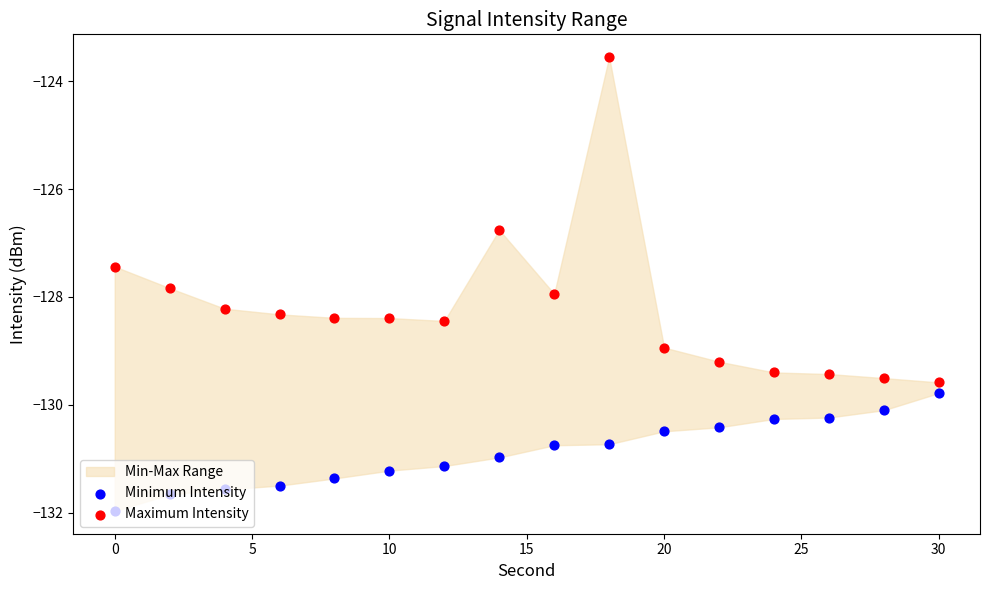

Which series contains the lowest Y value?

Minimum Intensity